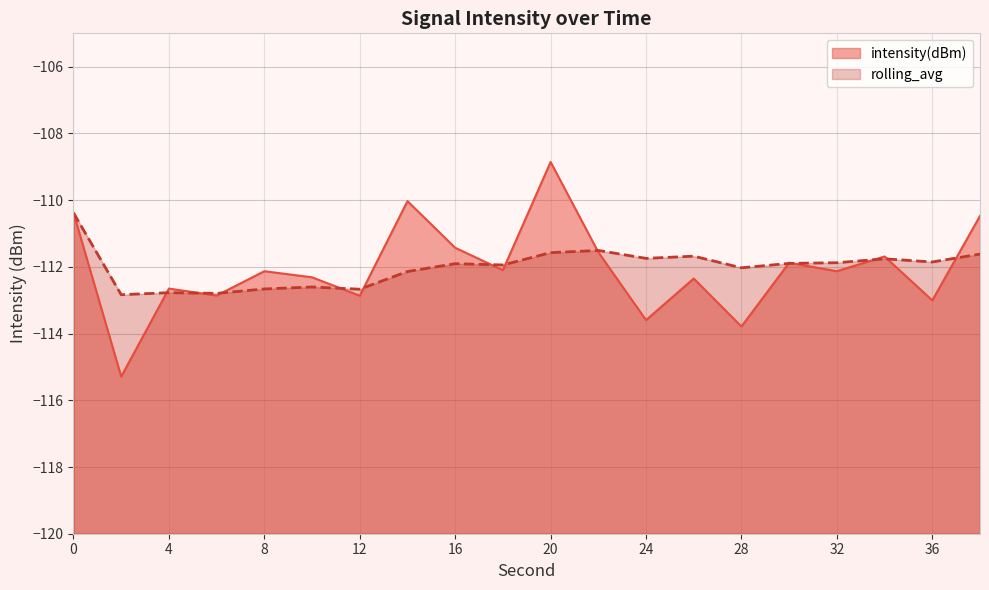

Between 8 and 34, which series saw the biggest shift?

rolling_avg